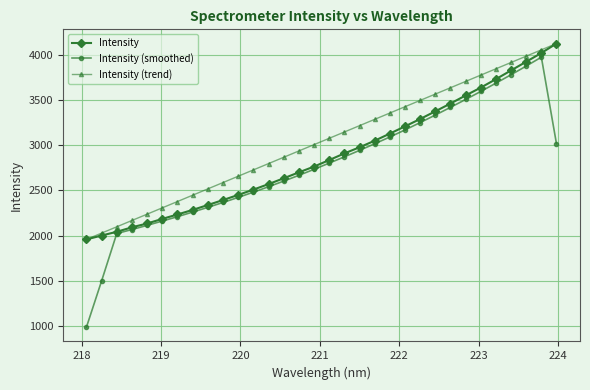

True or false: Intensity (trend) has more than 0 points higher than both neighbors.

False